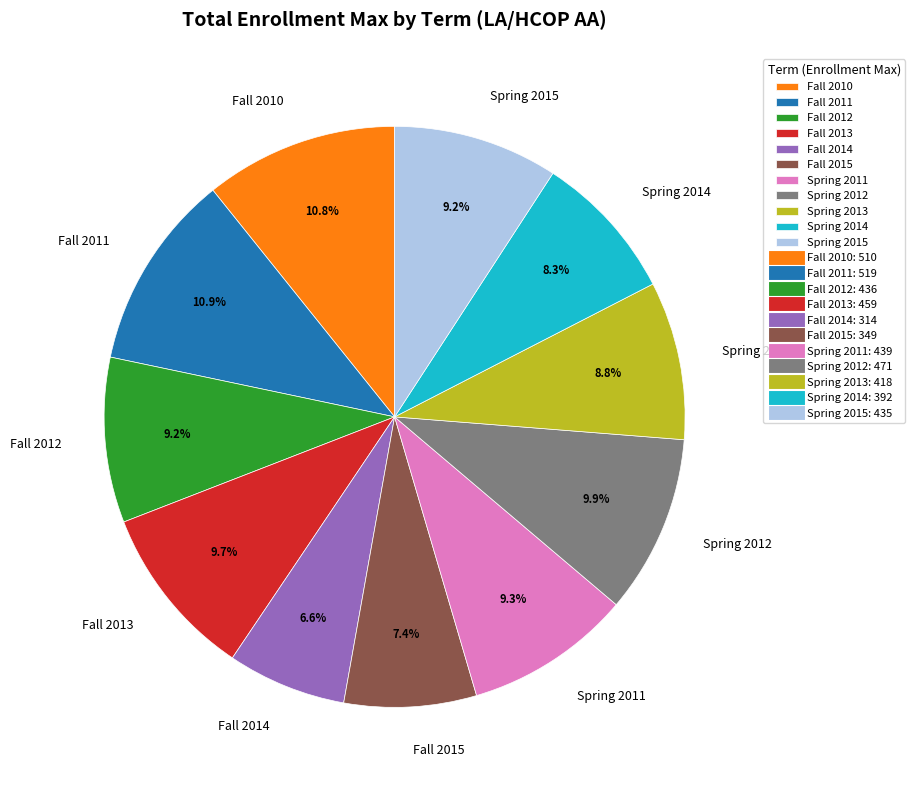

Do Fall 2014 and Spring 2011 together represent more than half of the pie?

No